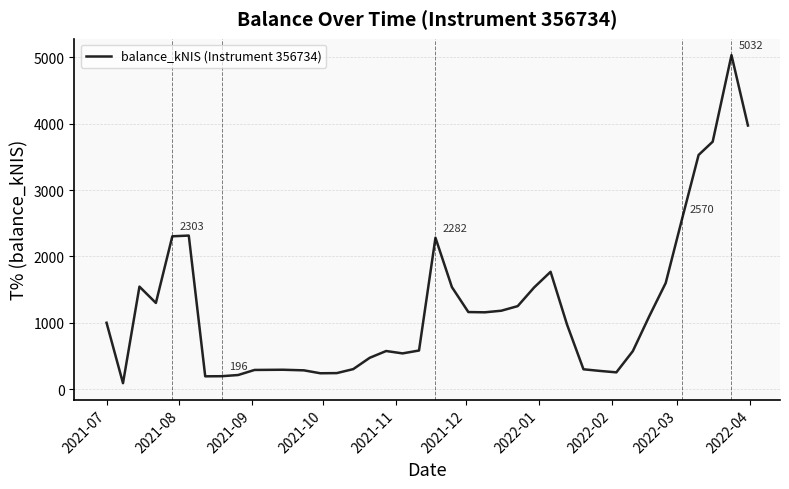

Count the number of values greater than 1000.

20